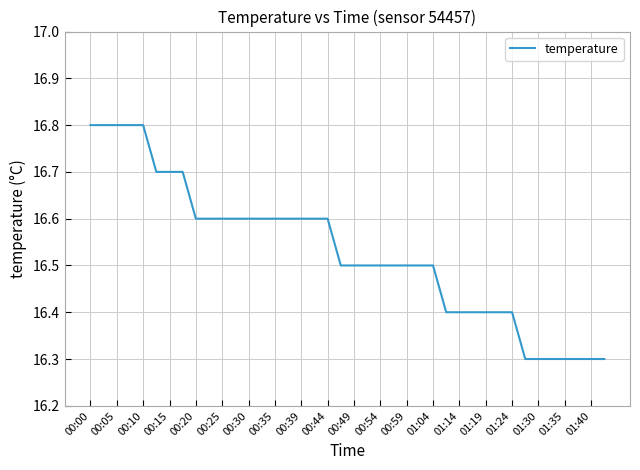

What is the smallest value displayed?

16.3